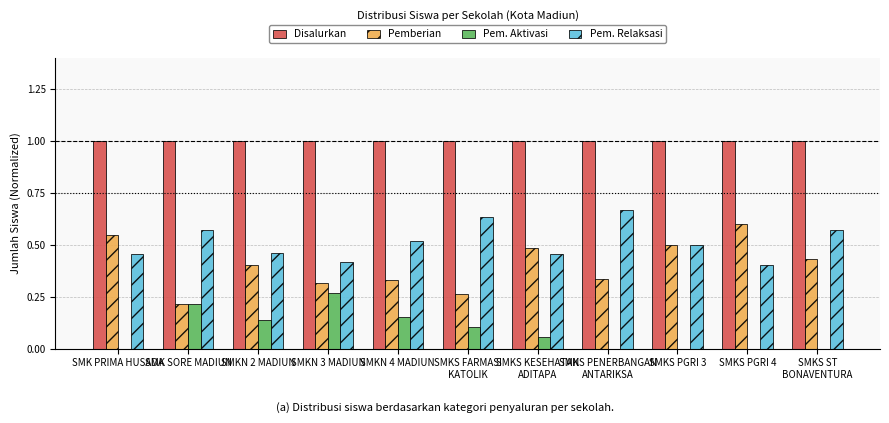

What is the total value across all series at SMKN 3 MADIUN?

2.0